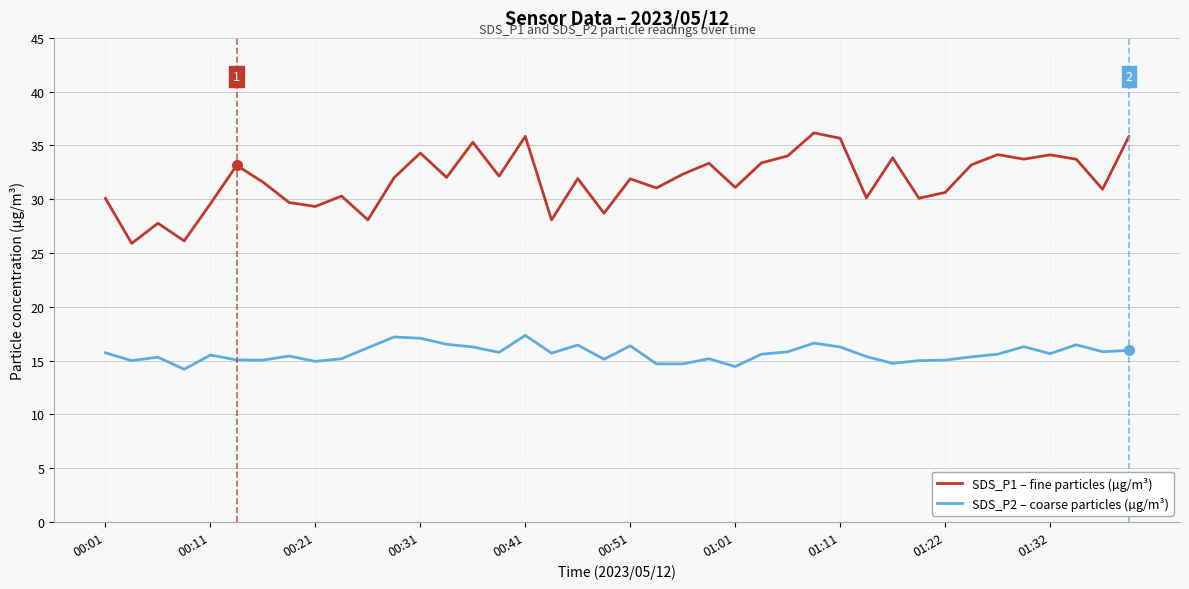

True or false: SDS_P2 – coarse particles (µg/m³) and SDS_P1 – fine particles (µg/m³) cross at least once.

False